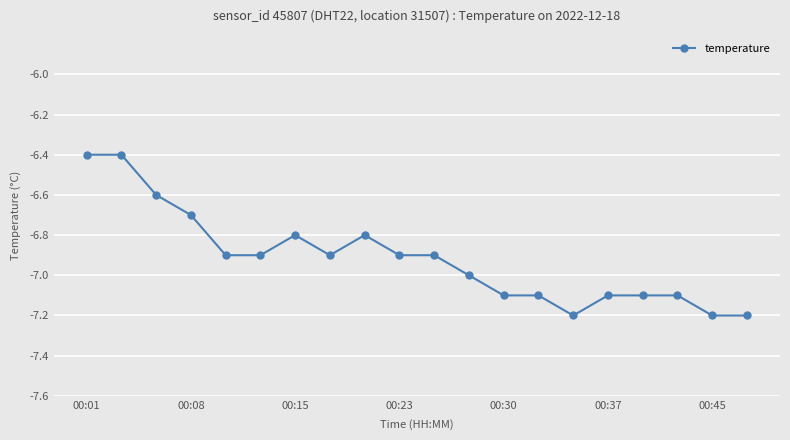

True or false: the data has more than 1 interior local peaks.

True